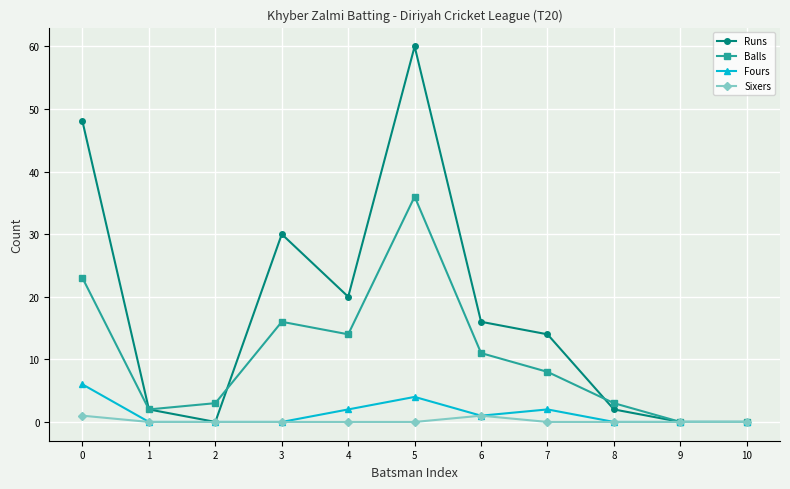

Reading right to left, what are all the values shown in this chart?

Runs: 10=0	9=0	8=2	7=14	6=16	5=60	4=20	3=30	2=0	1=2	0=48
Balls: 10=0	9=0	8=3	7=8	6=11	5=36	4=14	3=16	2=3	1=2	0=23
Fours: 10=0	9=0	8=0	7=2	6=1	5=4	4=2	3=0	2=0	1=0	0=6
Sixers: 10=0	9=0	8=0	7=0	6=1	5=0	4=0	3=0	2=0	1=0	0=1